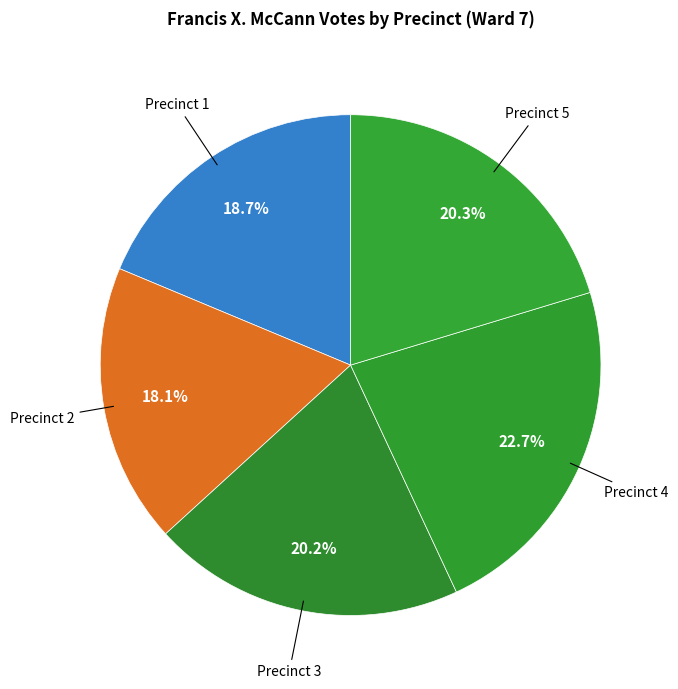

Count the number of slices in the pie.

5